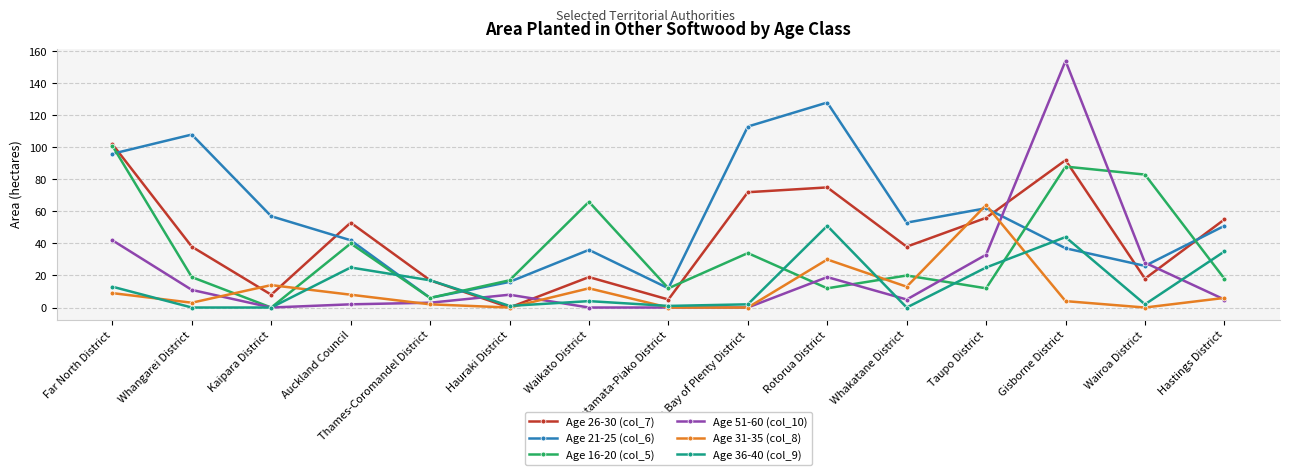

What is the difference between the maximum and minimum values in the Age 31-35 (col_8) series?

64